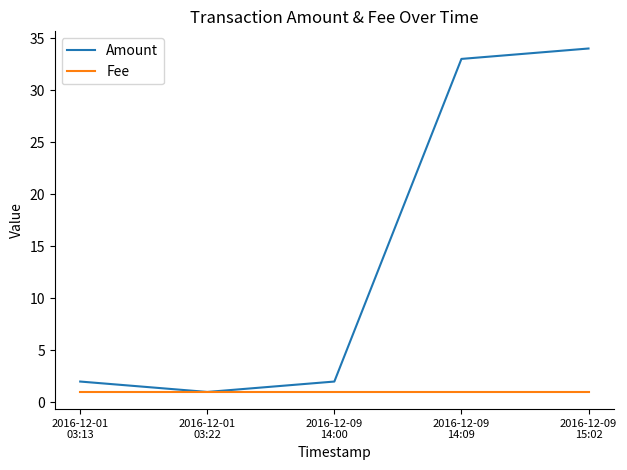

Which series has the largest range (max minus min)?

Amount